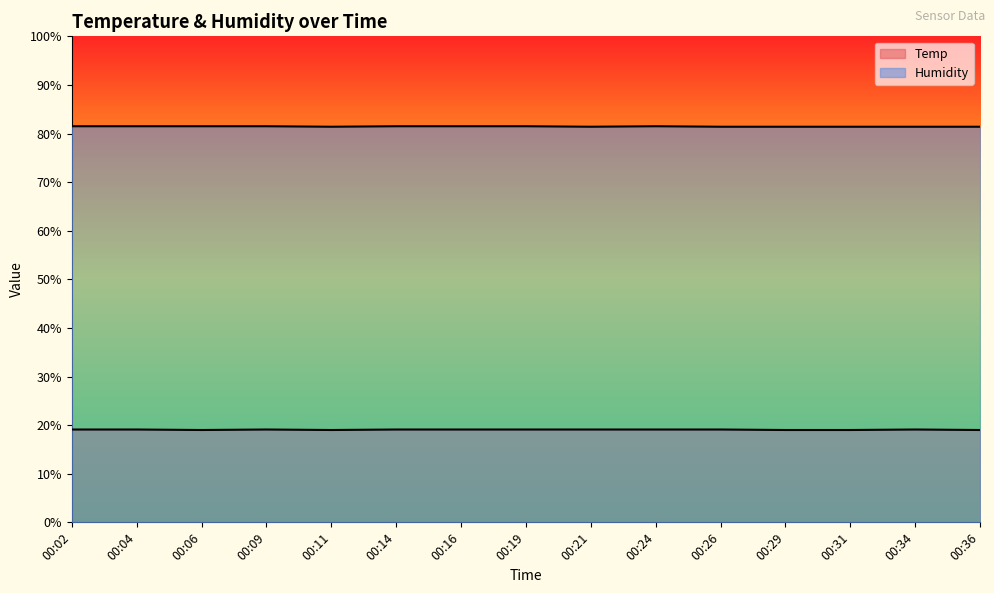

Which category has the highest value across all series?

00:02